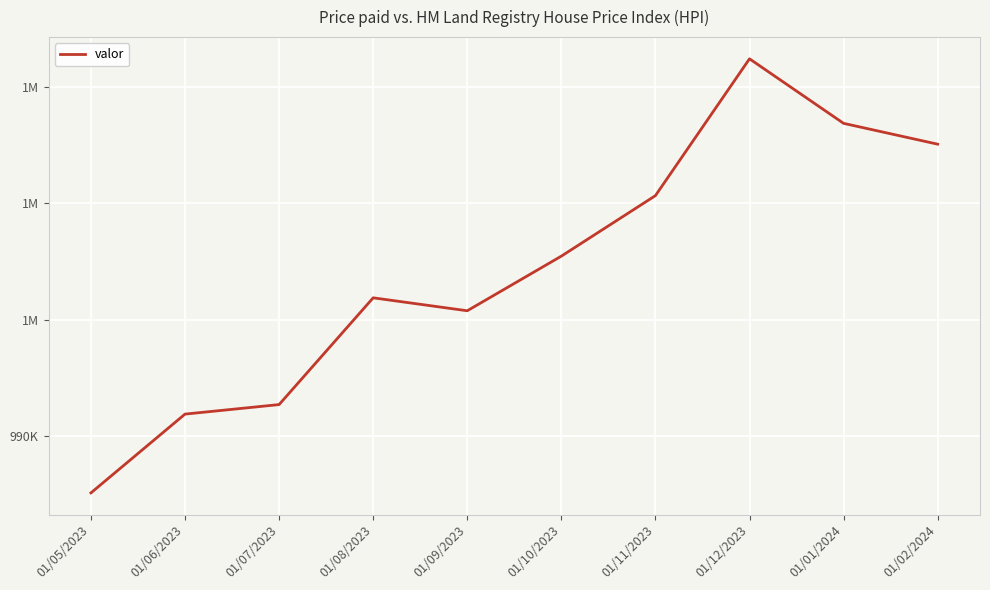

What is the sum of the values at 01/06/2023 and 01/09/2023?

1998960